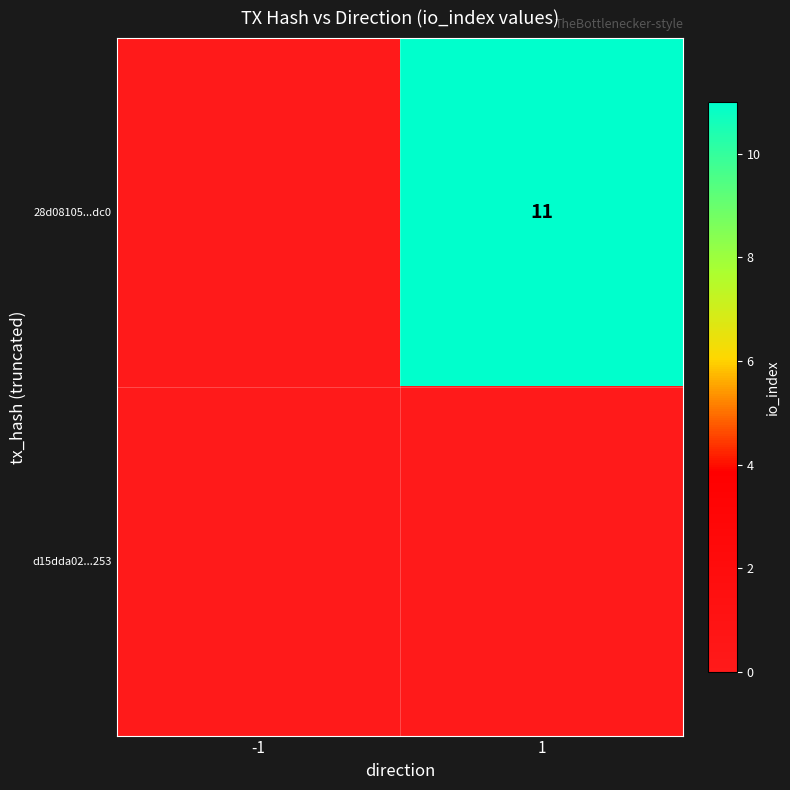

The value of 28d08105...dc0 at 1 is 11. True or false?

True